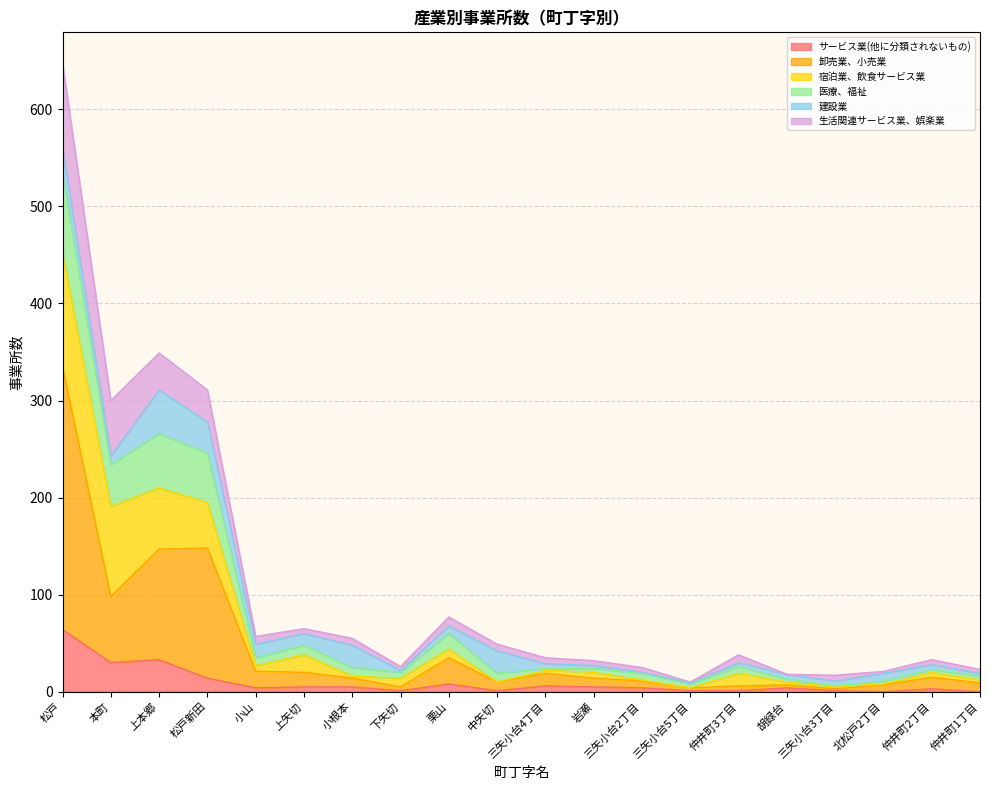

True or false: サービス業(他に分類されないもの) has a value of 1 at 三矢小台3丁目.

True